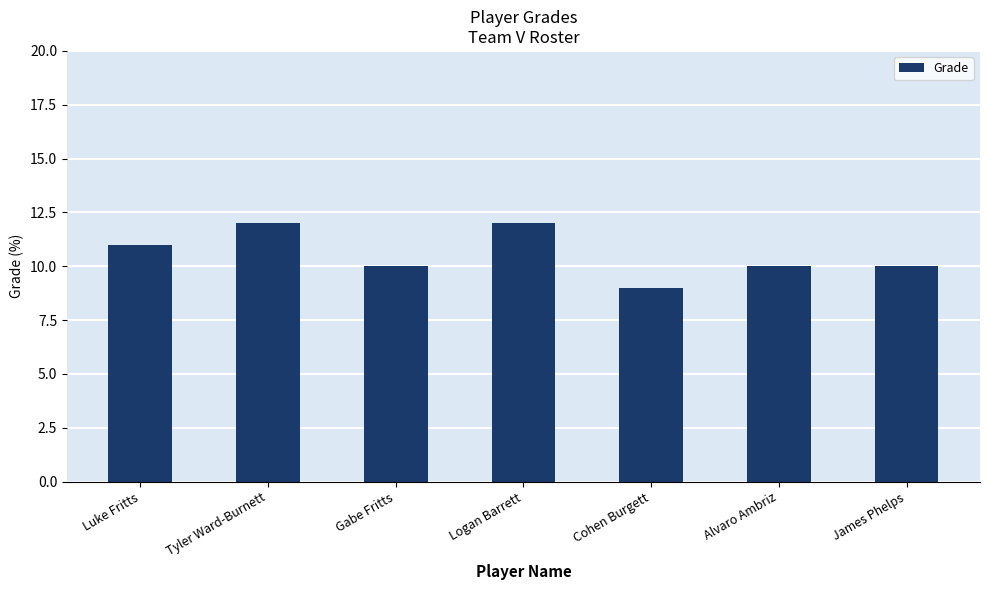

What is the ratio of the value at Alvaro Ambriz to the value at Logan Barrett?

0.8